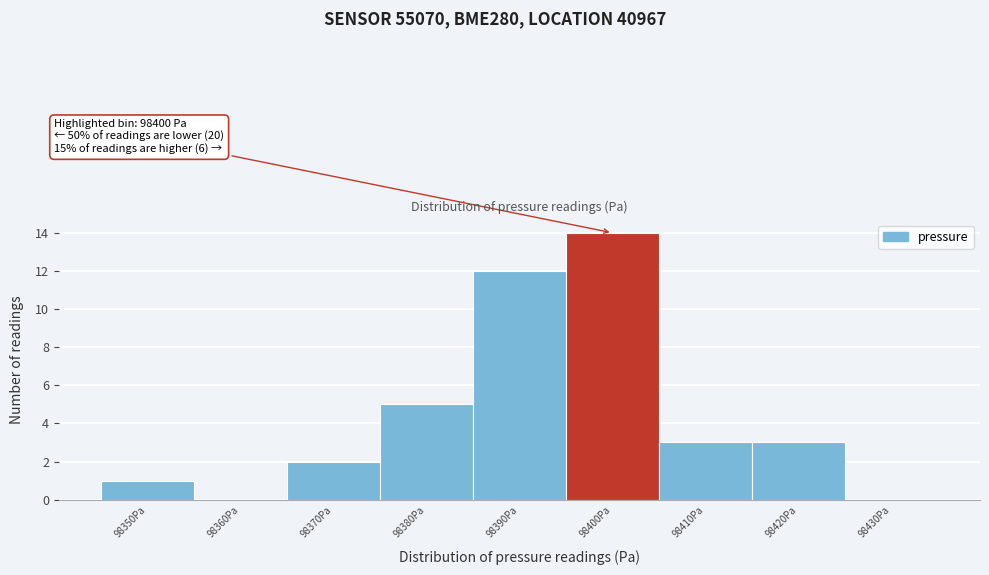

Reading left to right, what are all the values shown in this chart?

98350Pa=1	98360Pa=0	98370Pa=2	98380Pa=5	98390Pa=12	98400Pa=14	98410Pa=3	98420Pa=3	98430Pa=0